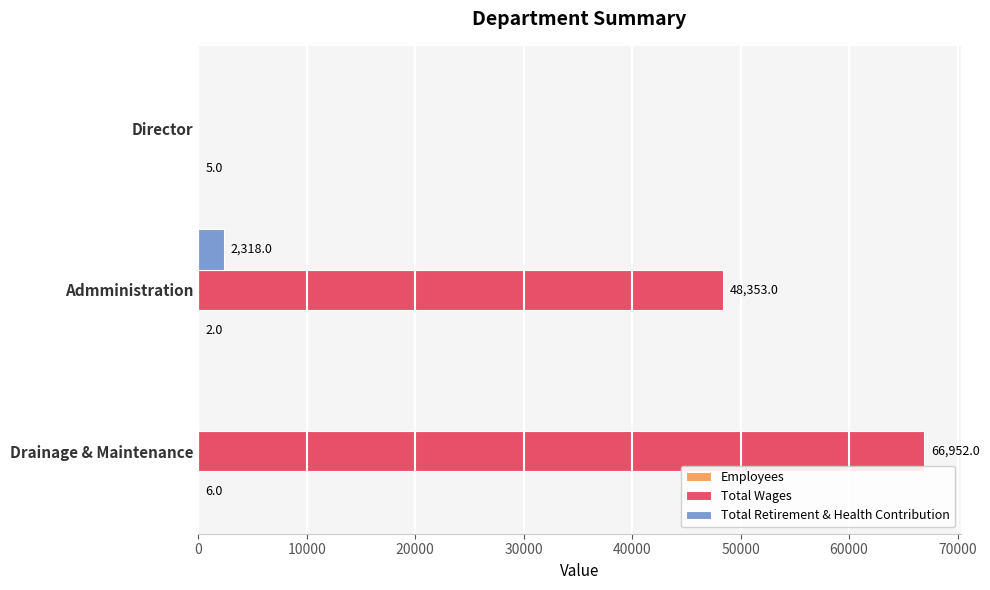

Which series changed the most between Admministration and Director?

Total Wages